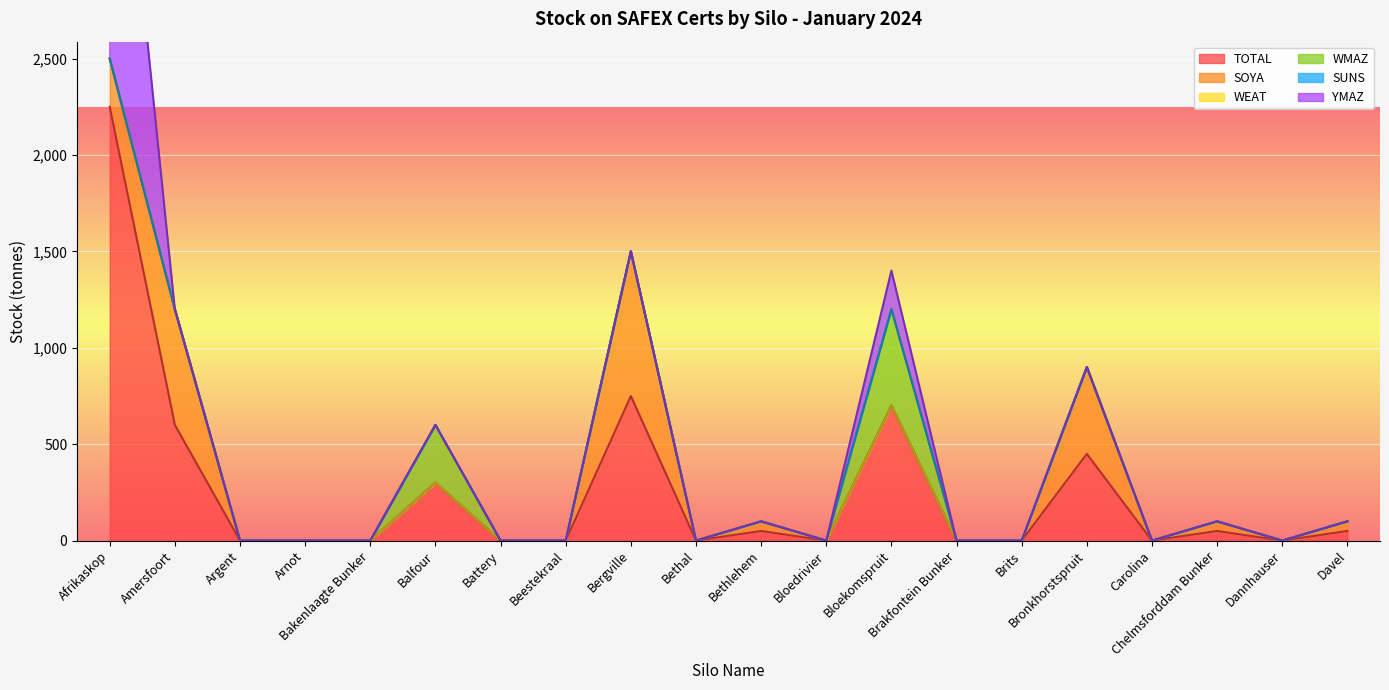

What is the label of the 3rd point from the left?

Argent